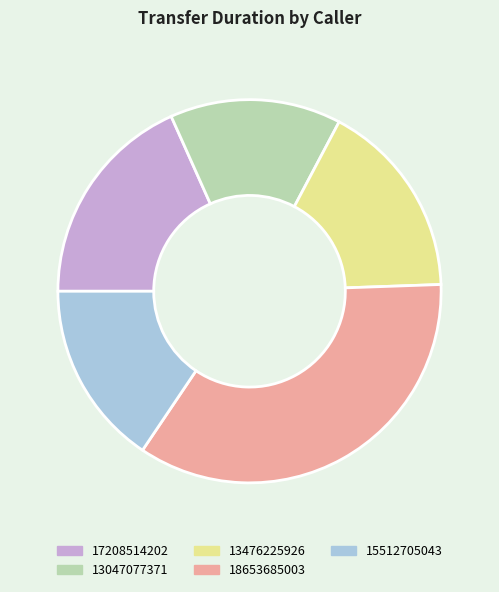

What is the largest slice in the pie chart?

18653685003